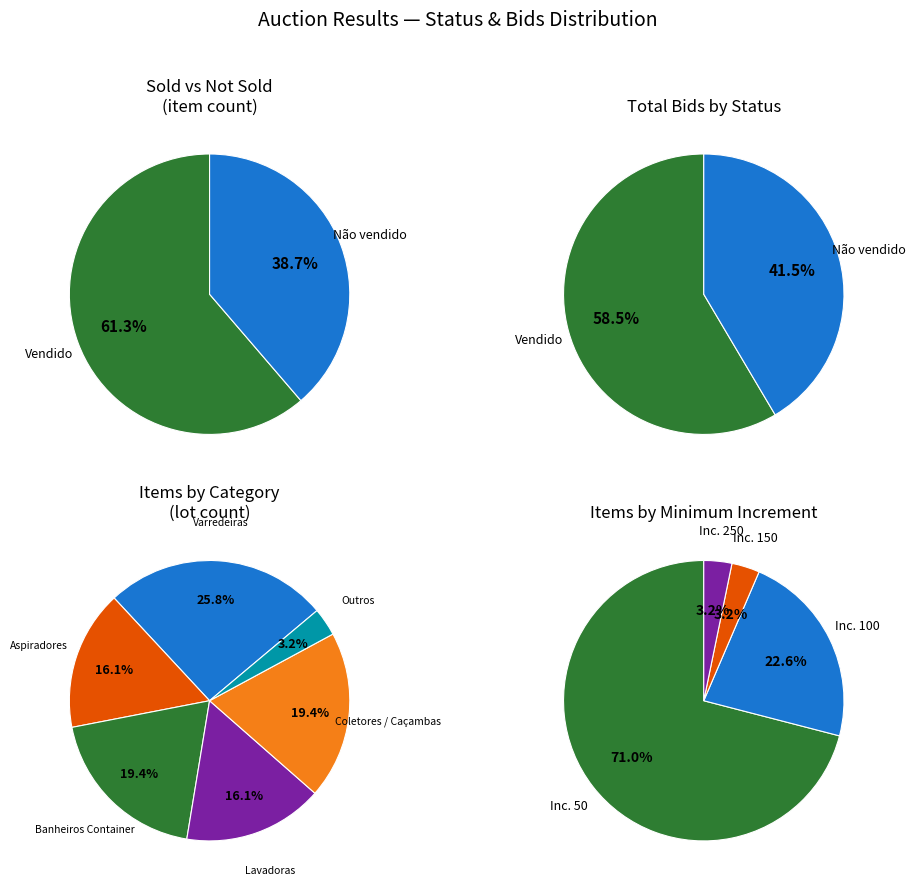

What is the total percentage of Vendido and Não vendido?

100.0%